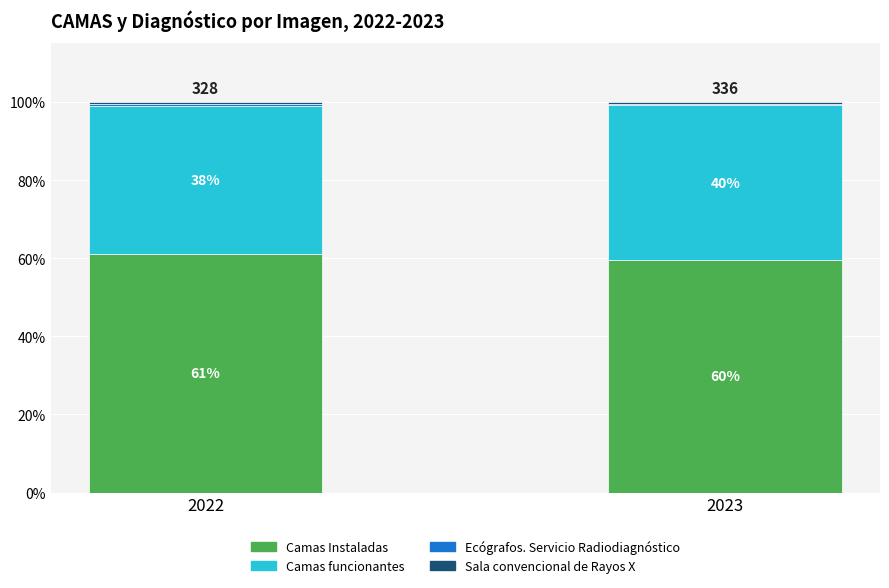

Does the chart contain stacked bars?

Yes